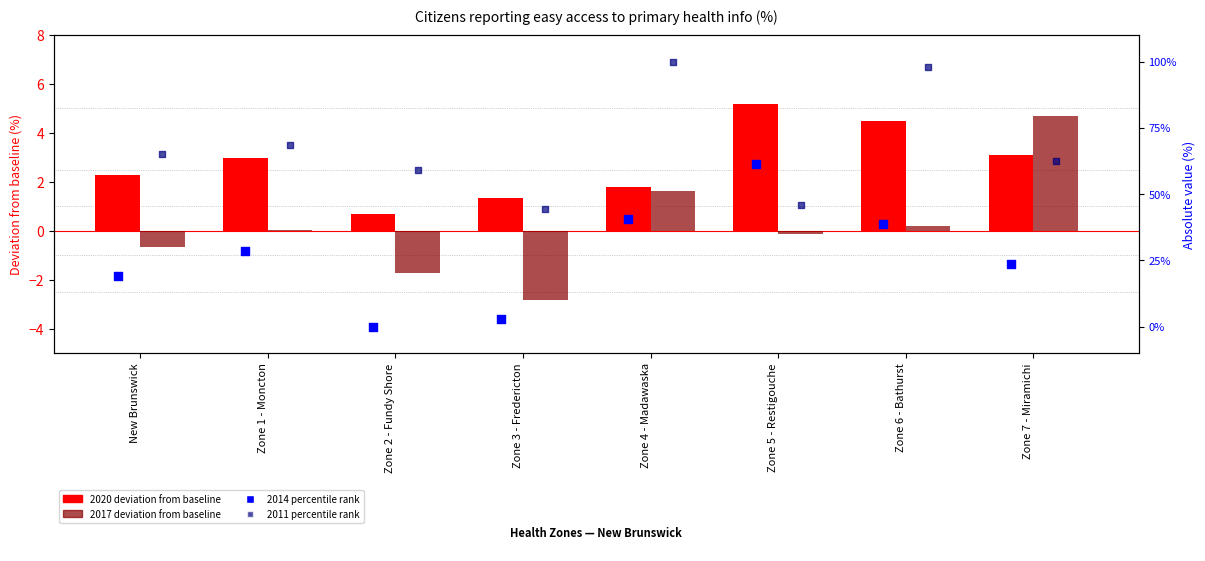

Which series has the largest total across all categories?

2020 deviation